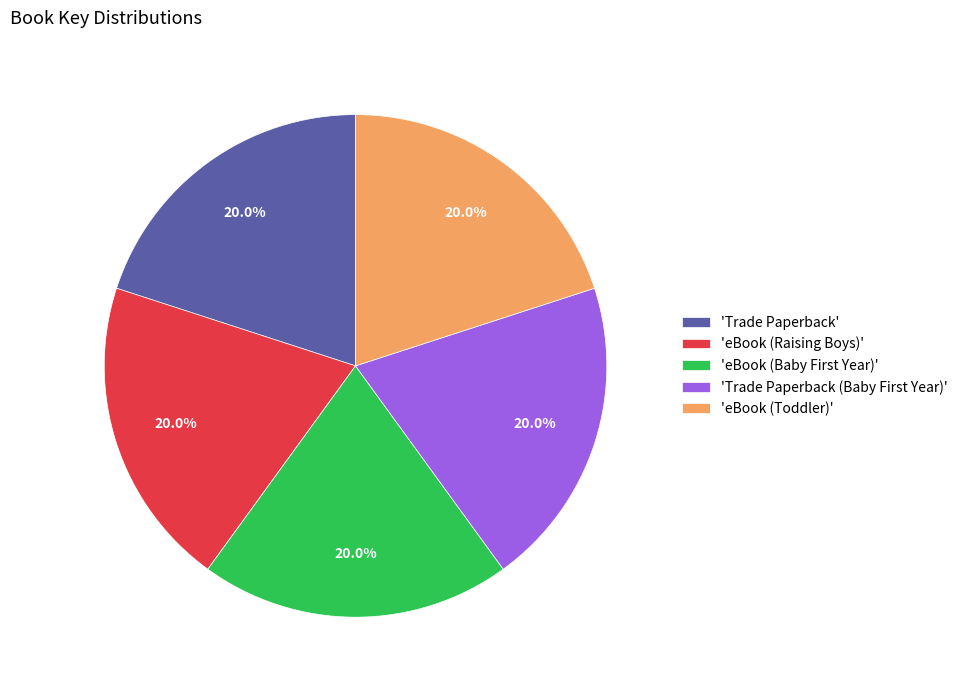

Is there any slice that represents more than half of the pie?

No